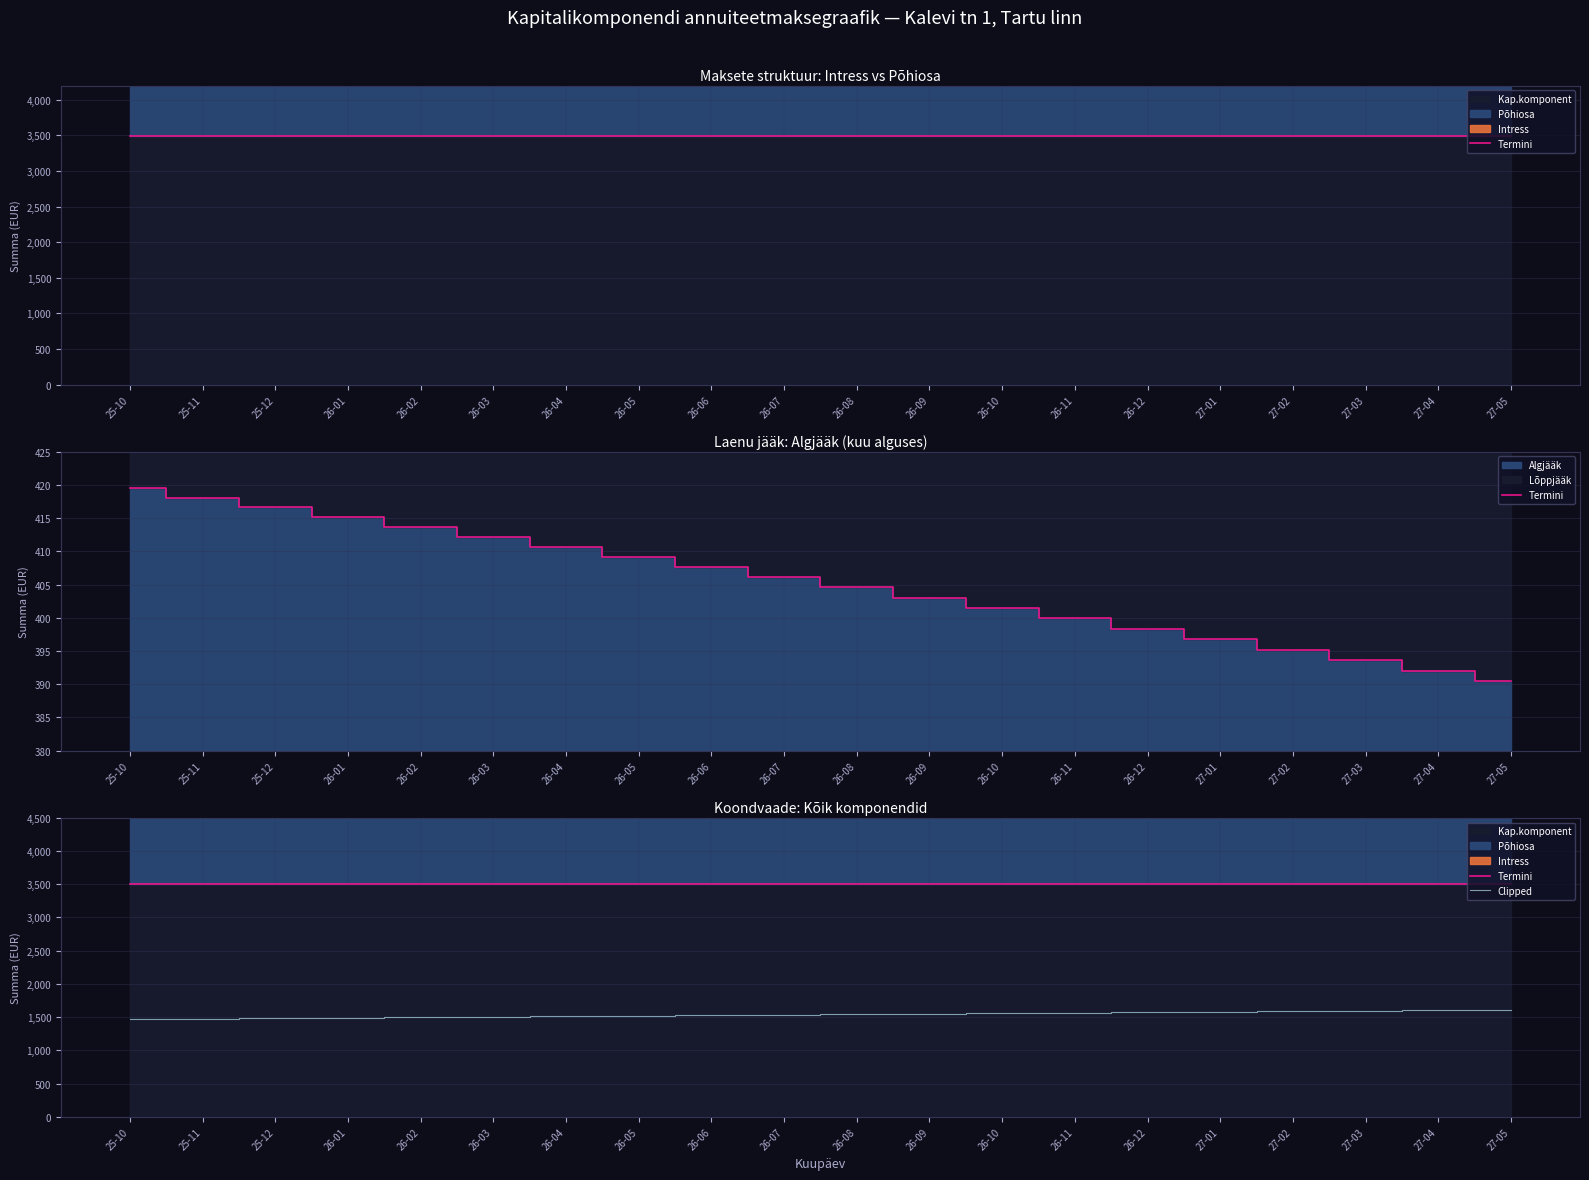

What position from the left is 27-03?

18